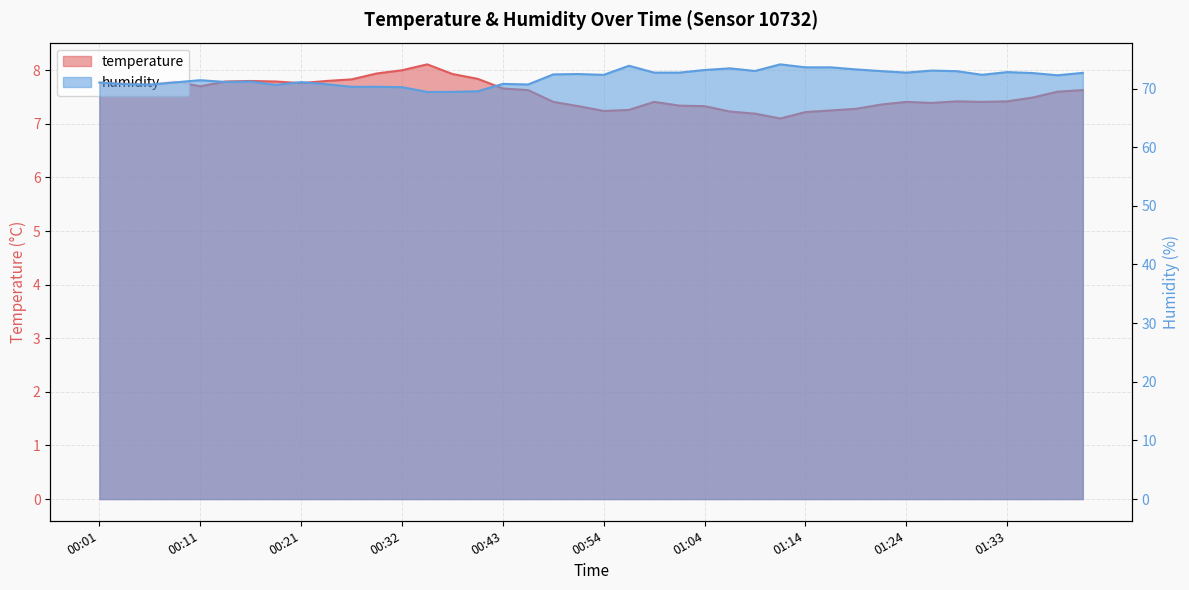

What is the label of the 10th point from the left?

00:24